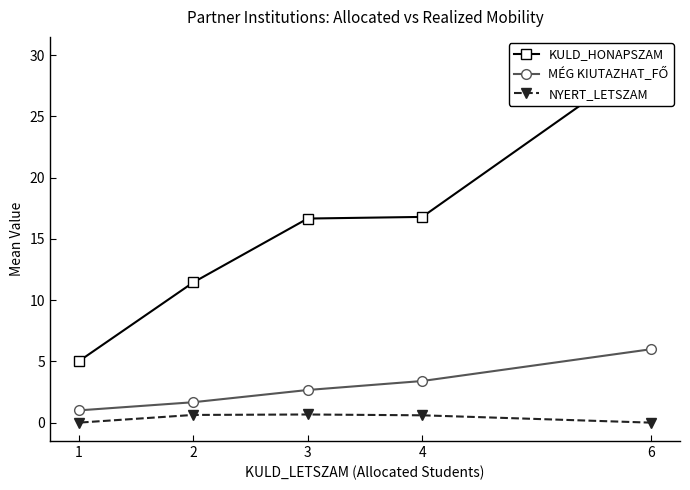

What is the average value of the KULD_HONAPSZAM series?

16.0